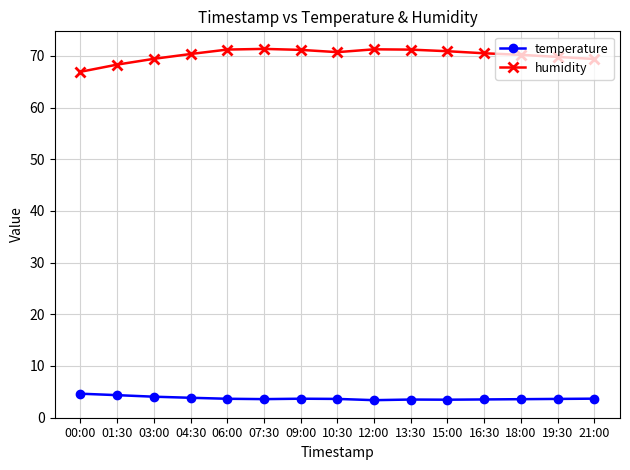

What is the label of the 3rd point from the left?

03:00